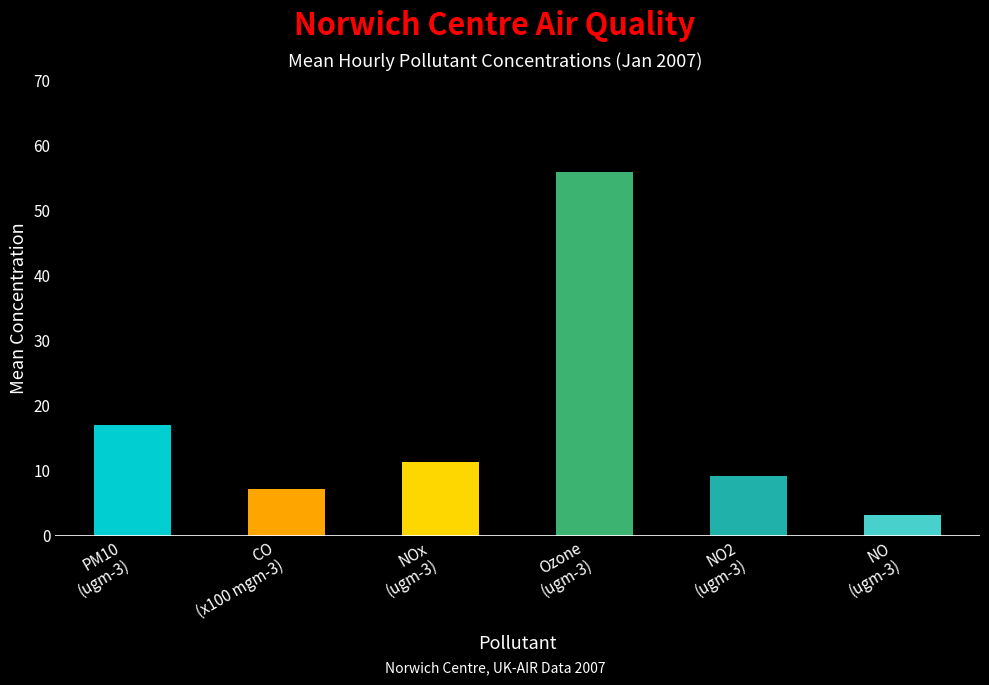

Reading right to left, transcribe all the data shown in this chart.

3.1	9.2	56.0	11.3	7.2	17.0